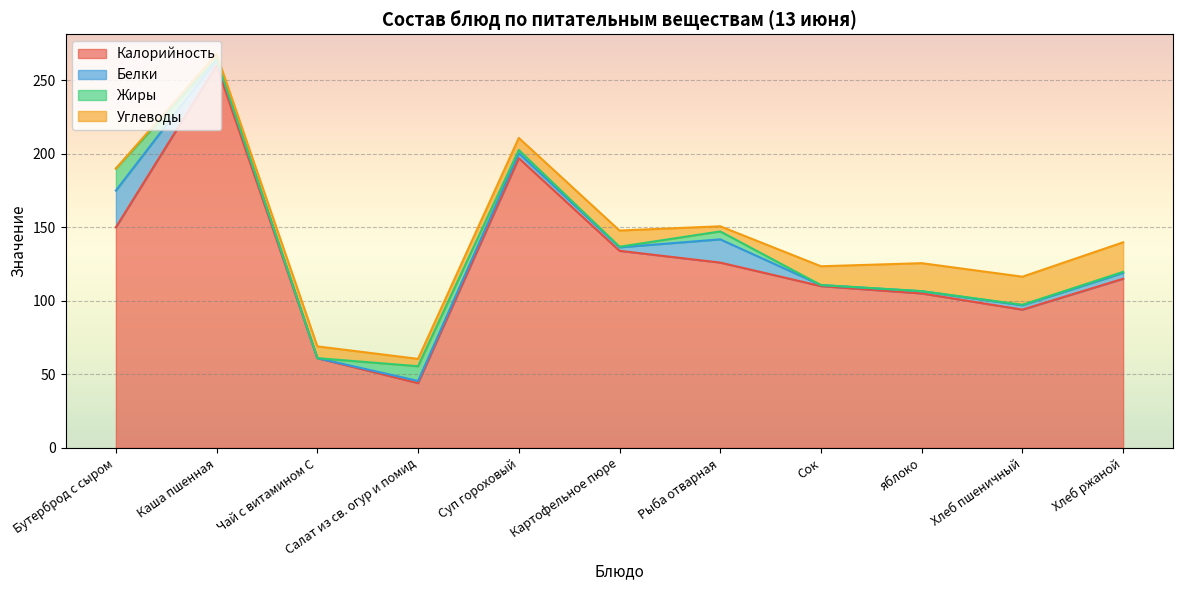

Which series has the largest range (max minus min)?

Калорийность